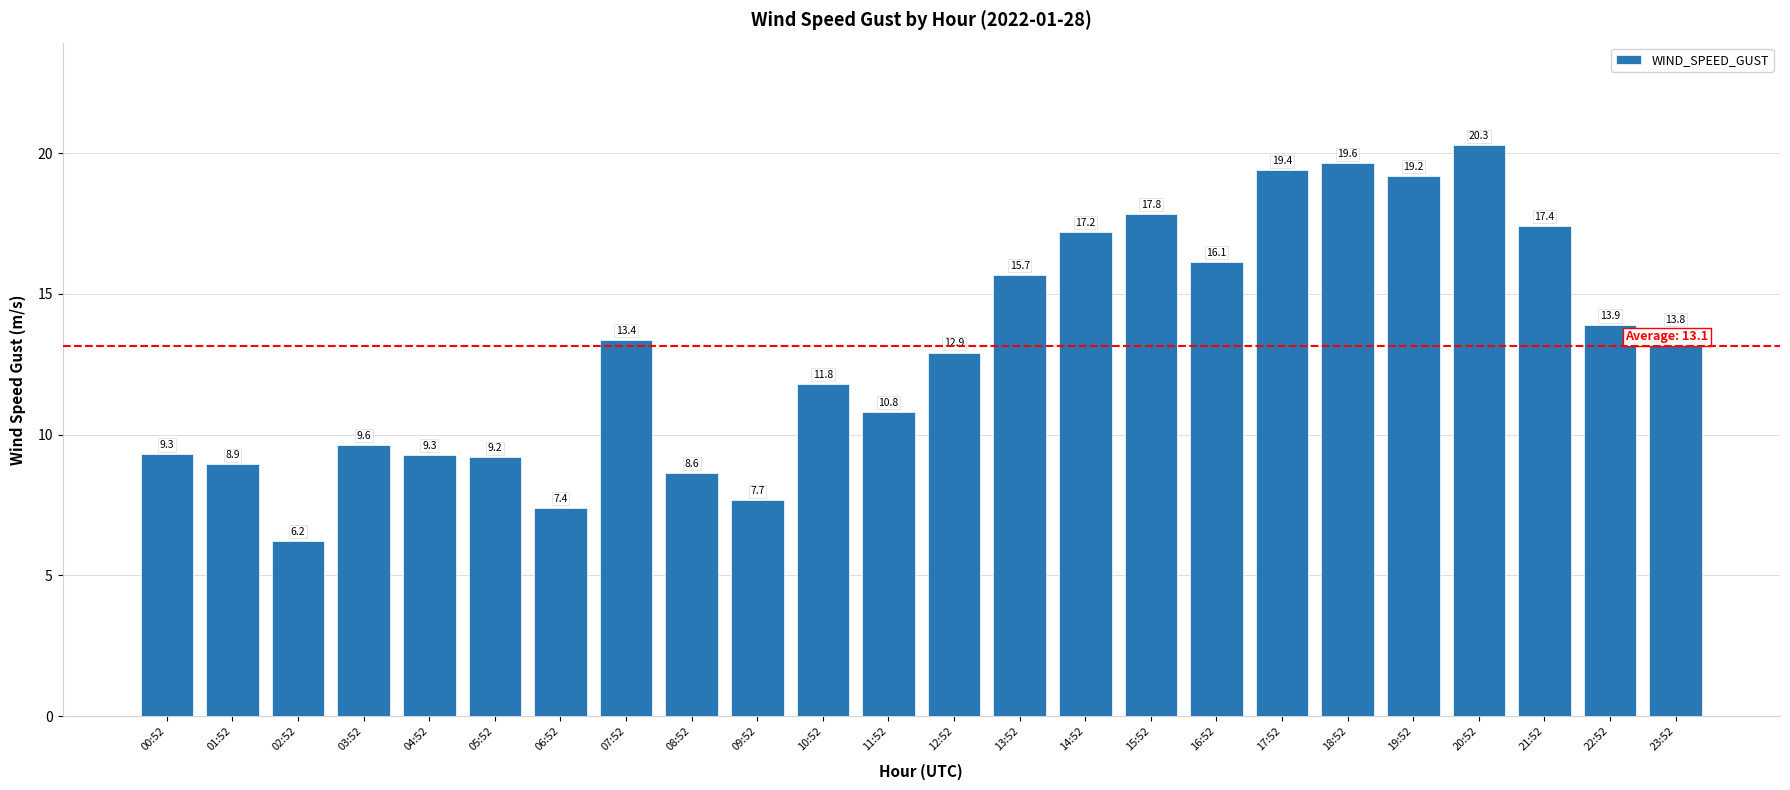

What is the maximum value shown in the chart?

20.3